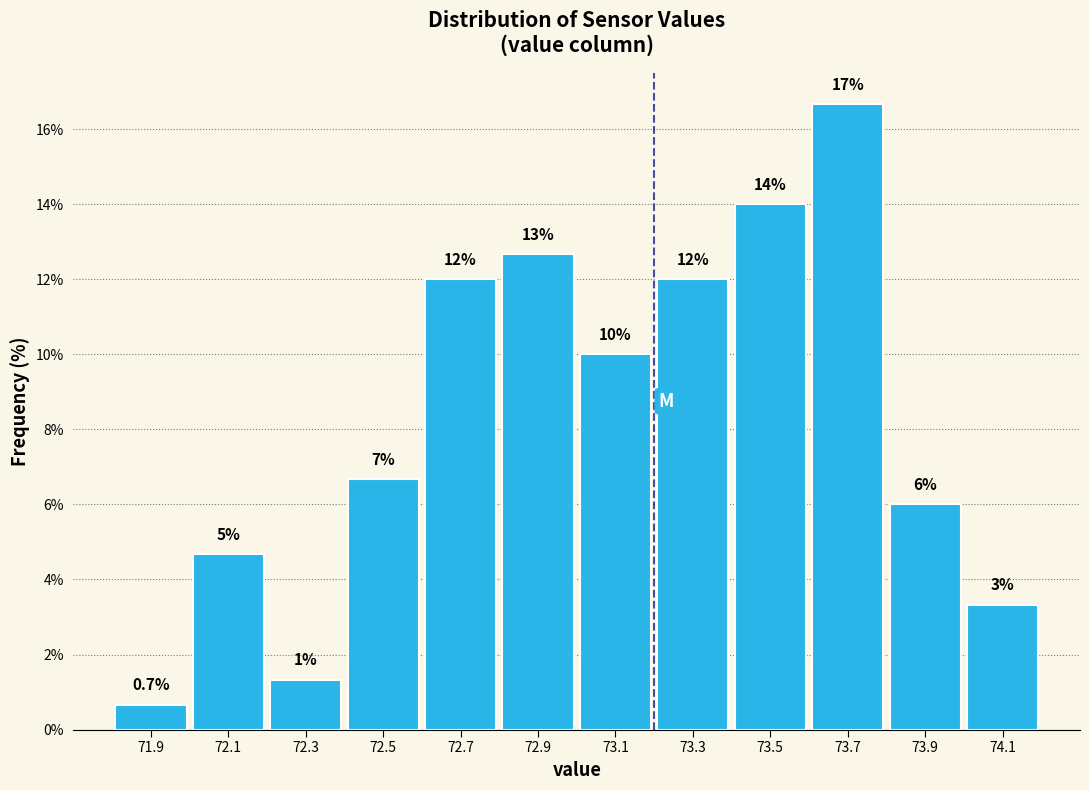

Over which range of the x-axis is the bar tallest?

73.6 to 73.8